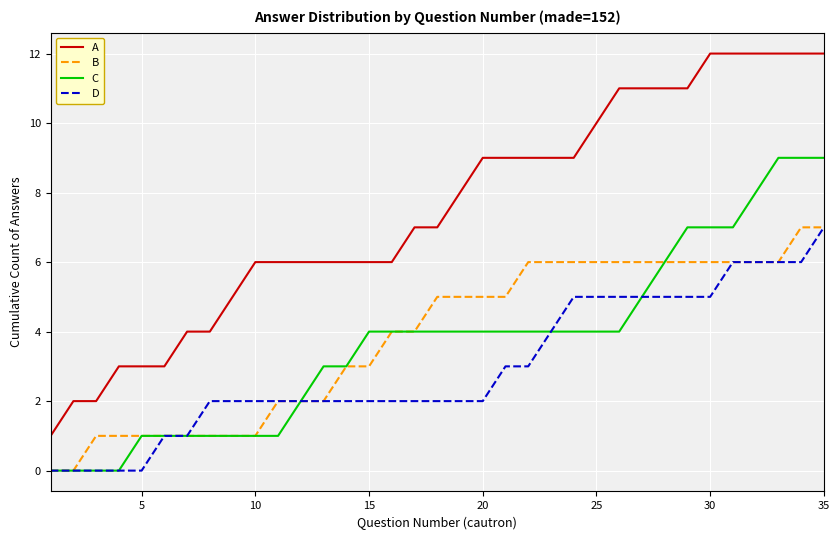

What is the greatest value displayed?

12